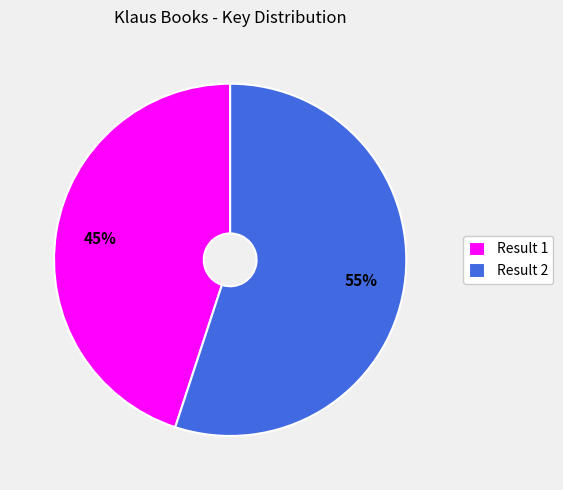

Is there any slice that represents more than half of the pie?

Yes